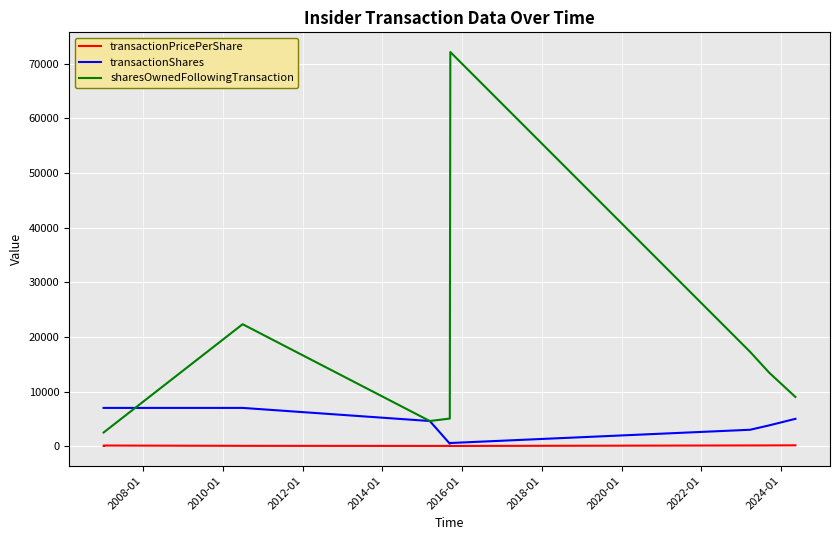

What is the value of the transactionPricePerShare point at the 4th from the left?

42.6